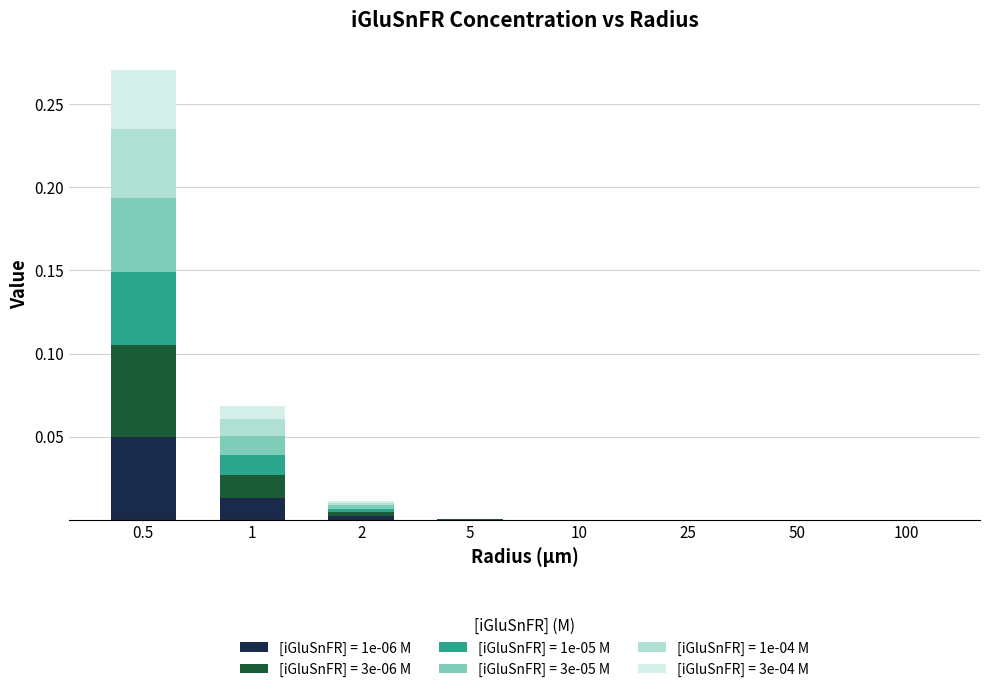

What are all the series names shown in the legend?

[iGluSnFR] = 1e-06 M, [iGluSnFR] = 3e-06 M, [iGluSnFR] = 1e-05 M, [iGluSnFR] = 3e-05 M, [iGluSnFR] = 1e-04 M, [iGluSnFR] = 3e-04 M